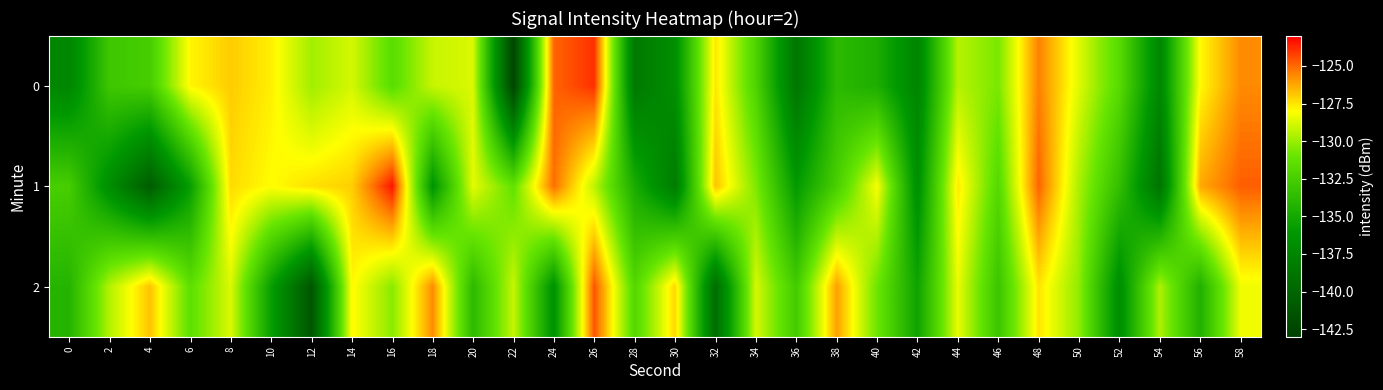

What is the total value across all series at 4?

-400.0